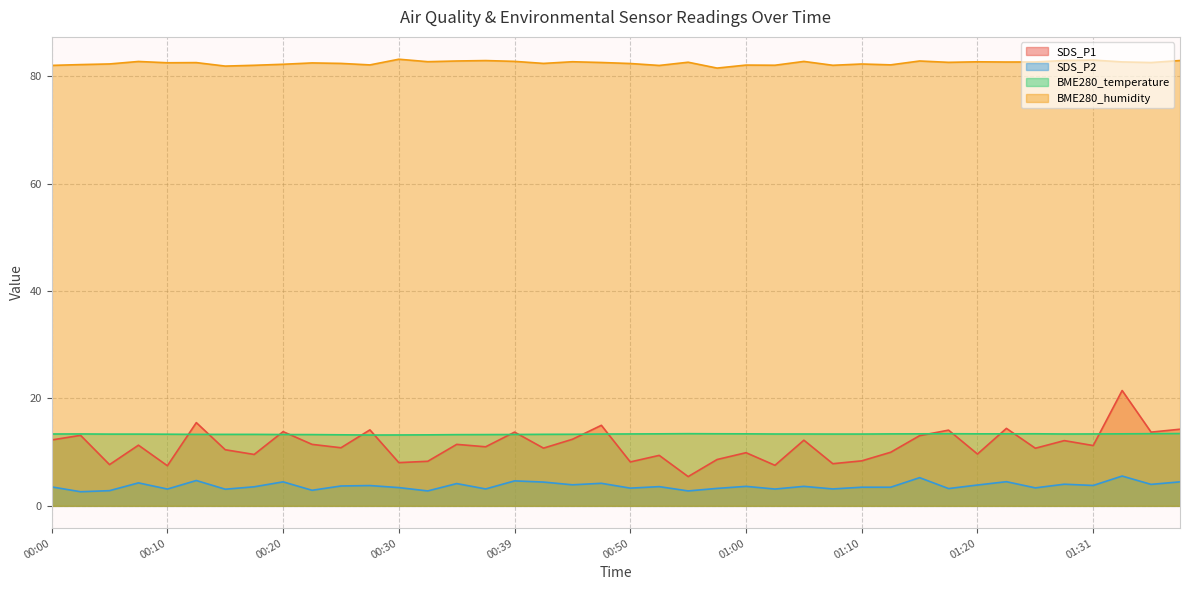

What is the value of the SDS_P2 point at the 29th from the left?

3.5